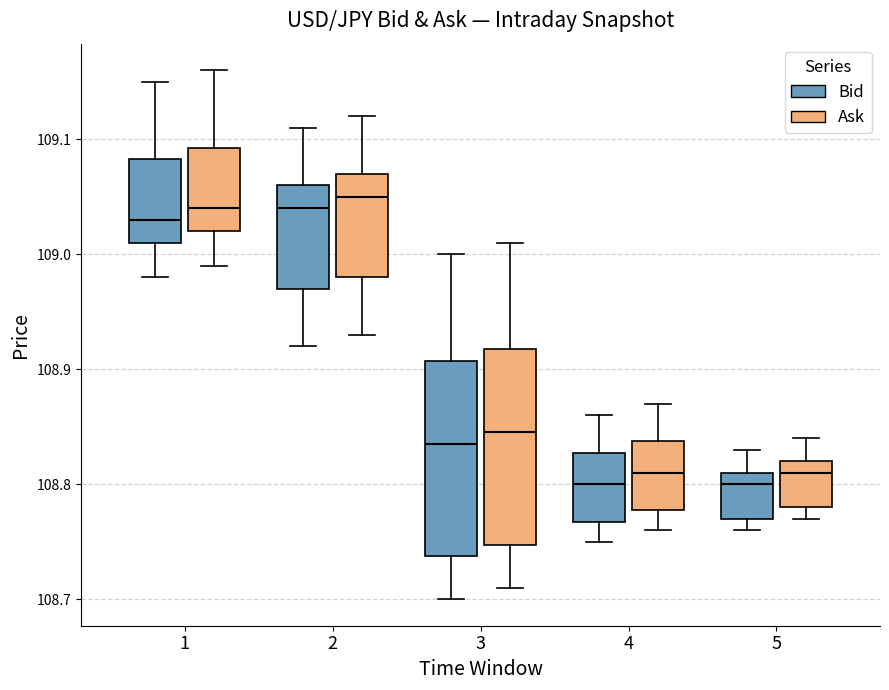

Reading left to right, read every box against the y-axis: the position of its median line, the range the box covers, and the ends of its whiskers. The values are not printed on the chart, so give them approximately, as read against the axis.

1 (Bid): median 109.03, box 109.01 to 109.08, whiskers 108.98 to 109.15
1 (Ask): median 109.04, box 109.02 to 109.09, whiskers 108.99 to 109.16
2 (Bid): median 109.04, box 108.97 to 109.06, whiskers 108.92 to 109.11
2 (Ask): median 109.05, box 108.98 to 109.07, whiskers 108.93 to 109.12
3 (Bid): median 108.84, box 108.74 to 108.91, whiskers 108.70 to 109.00
3 (Ask): median 108.85, box 108.75 to 108.92, whiskers 108.71 to 109.01
4 (Bid): median 108.80, box 108.77 to 108.83, whiskers 108.75 to 108.86
4 (Ask): median 108.81, box 108.78 to 108.84, whiskers 108.76 to 108.87
5 (Bid): median 108.80, box 108.77 to 108.81, whiskers 108.76 to 108.83
5 (Ask): median 108.81, box 108.78 to 108.82, whiskers 108.77 to 108.84